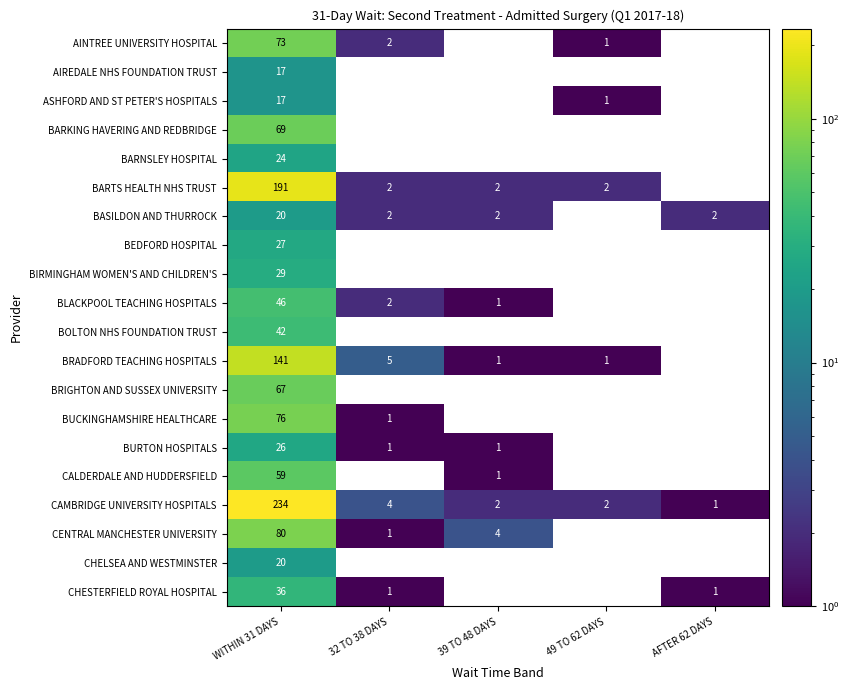

Is it true that CENTRAL MANCHESTER UNIVERSITY equals 1.0 at 32 TO 38 DAYS?

True